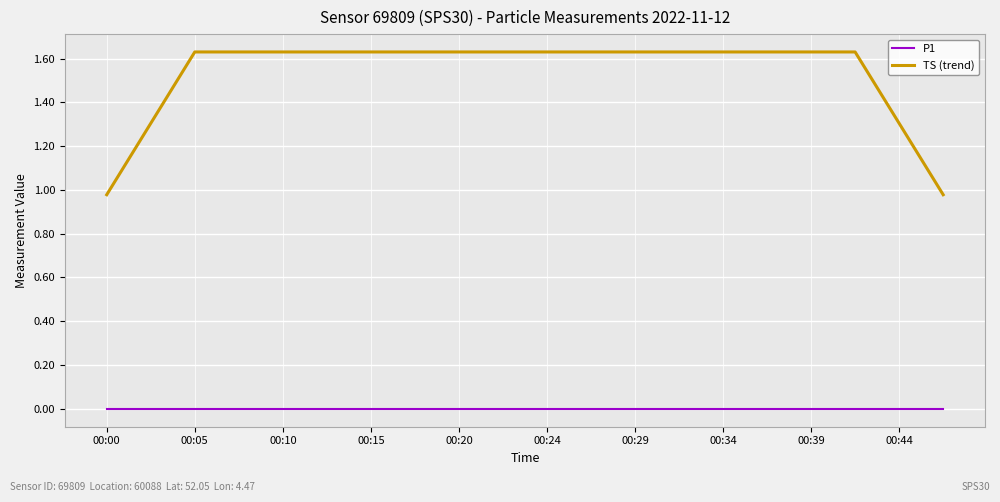

Which series has the largest total across all categories?

TS (trend)